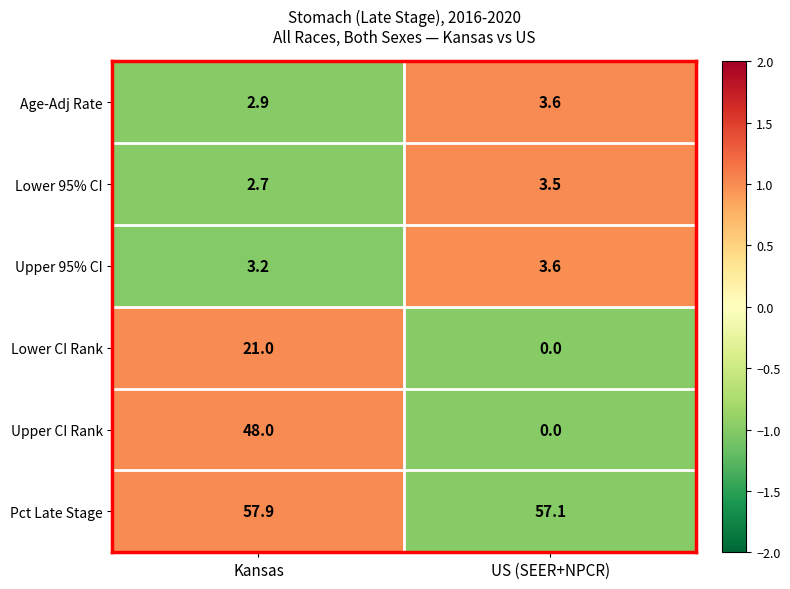

What is the difference between the maximum and minimum values in the Upper CI Rank series?

48.0